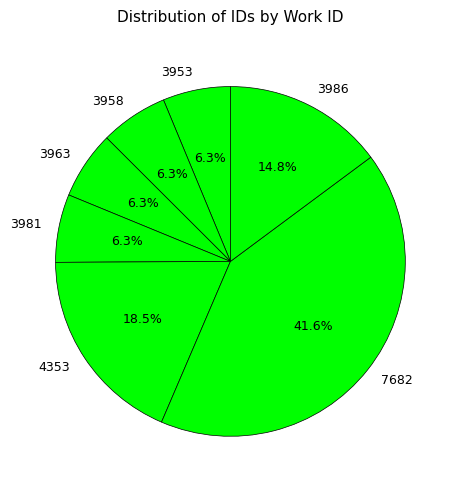

True or false: 3953 accounts for 20% of the total.

False